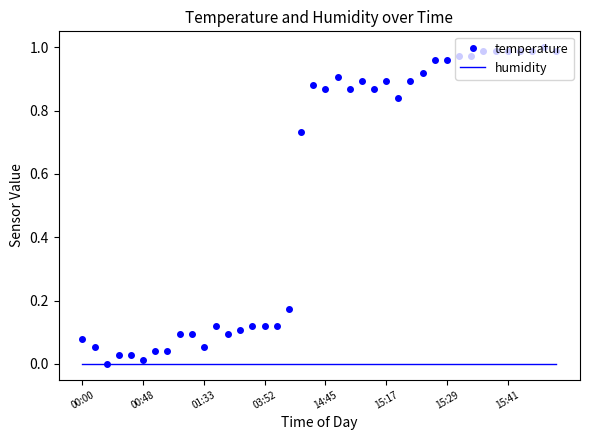

List the series in order of their peak value, lowest first.

humidity, temperature